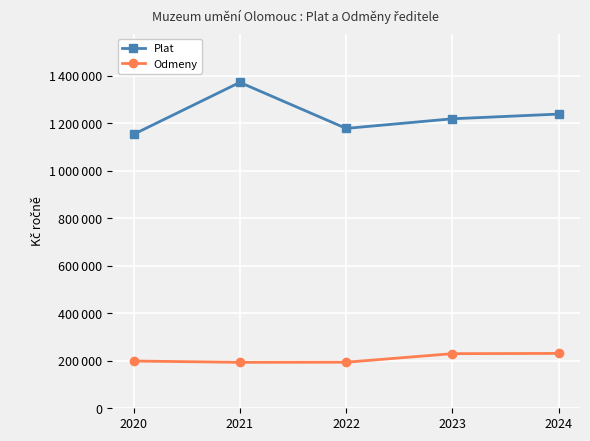

Is this an area chart (filled region under the line)?

No